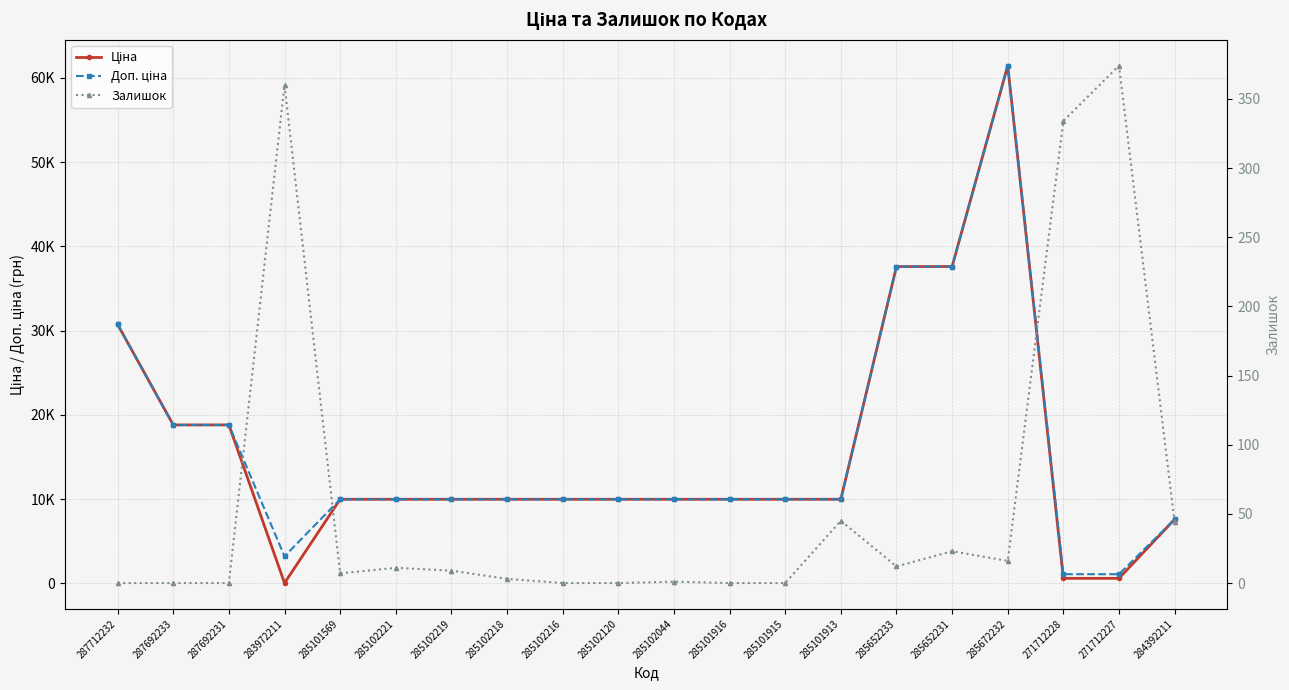

What is the label of the 4th point from the right?

285672232